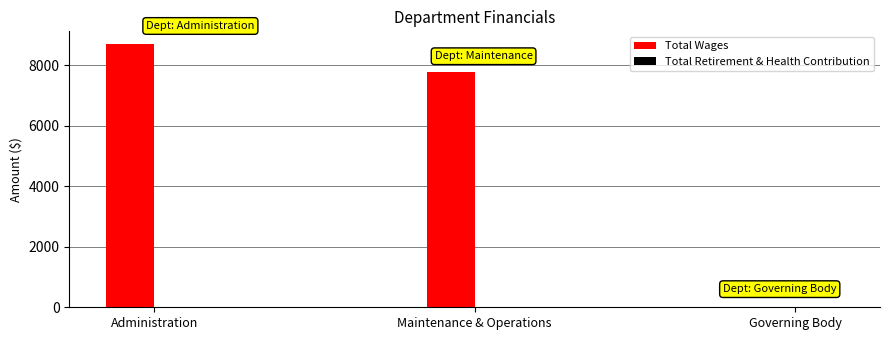

What is the sum of all values?

16472